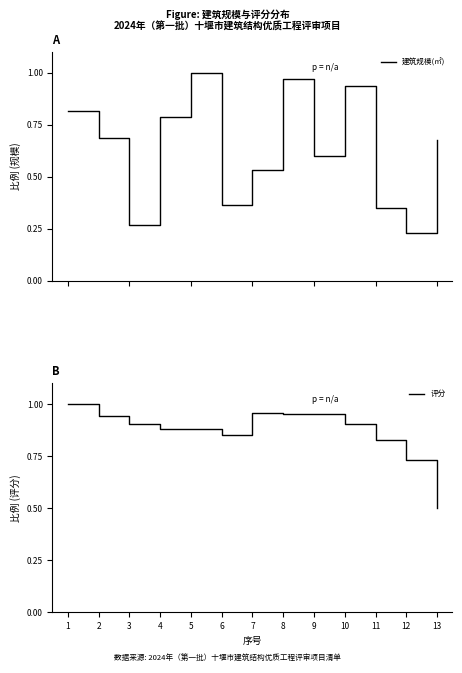

What is the difference between the second highest and second lowest values in the 建筑规模(㎡) series?

0.7